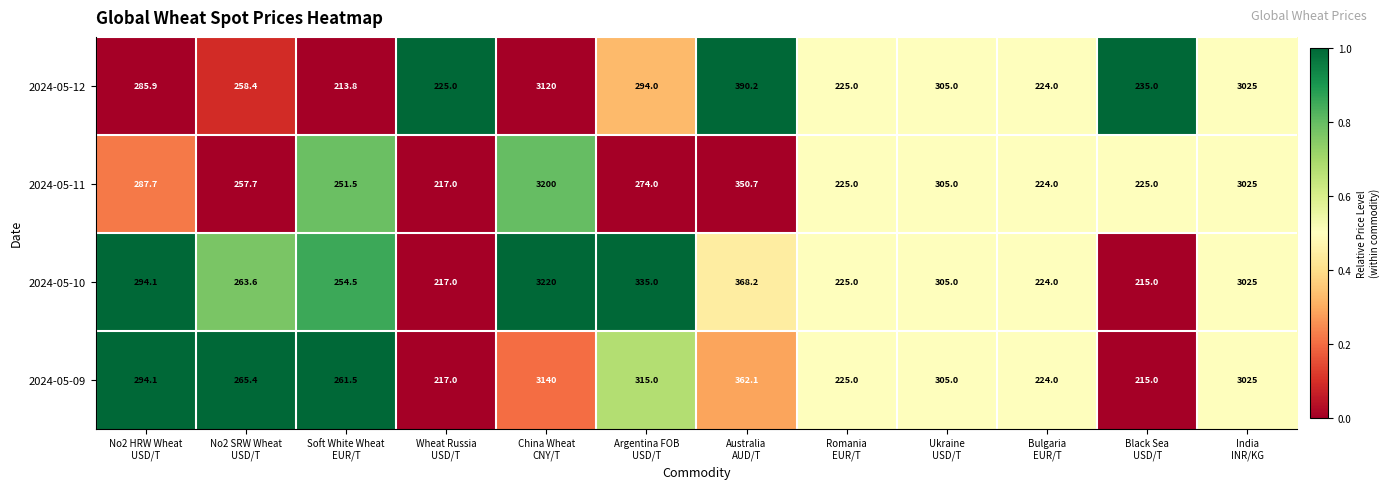

At which category is the sum across all series the highest?

China Wheat
CNY/T